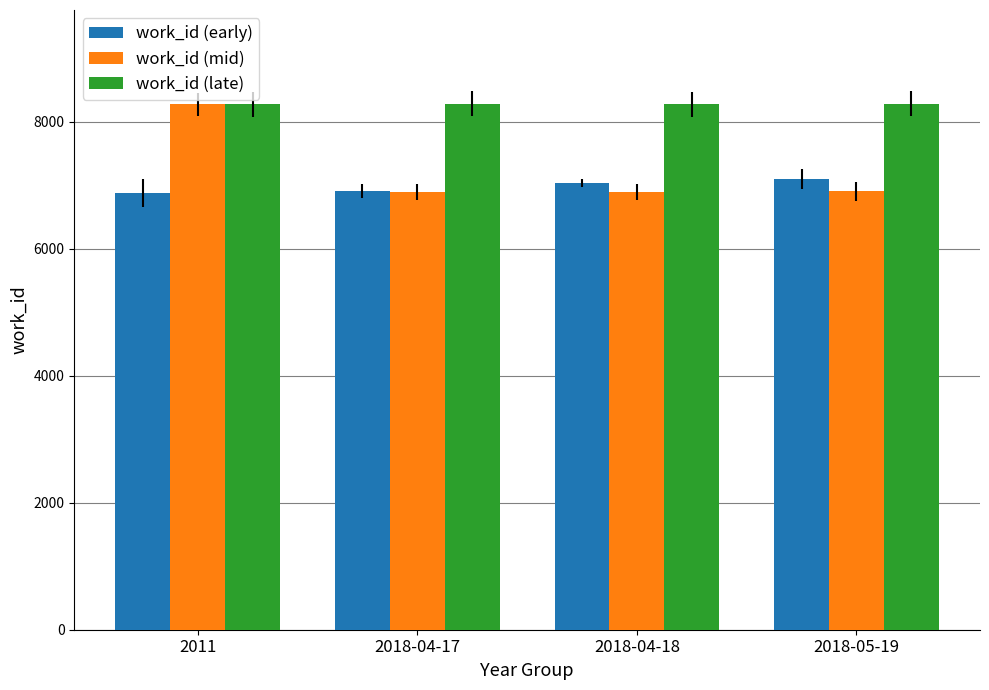

Rank the series by their average value, from highest to lowest.

work_id (late), work_id (mid), work_id (early)